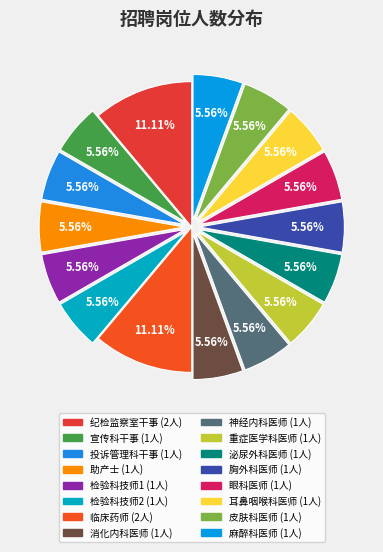

Is there a majority slice in this chart?

No